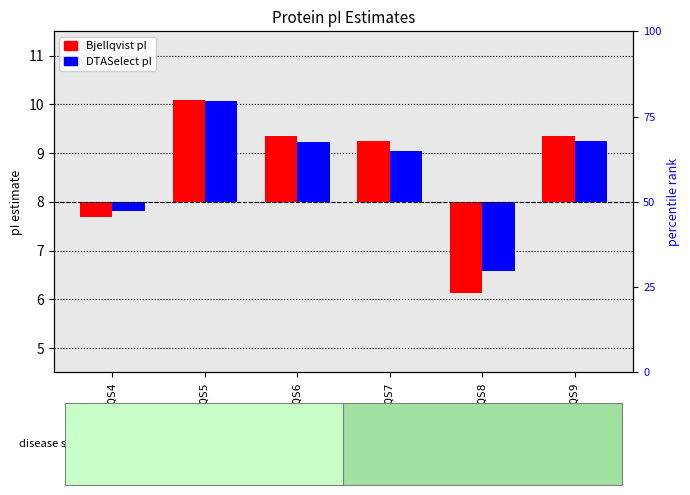

At how many categories does at least one series exceed 0?

4